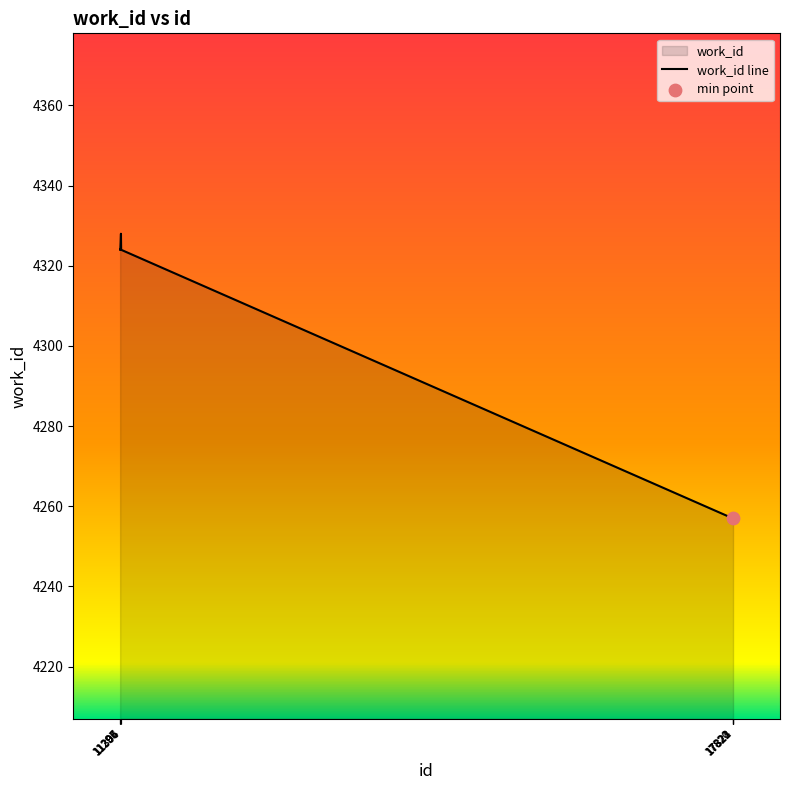

Approximately how many times larger is the value at 17823 compared to 17820?

1.0